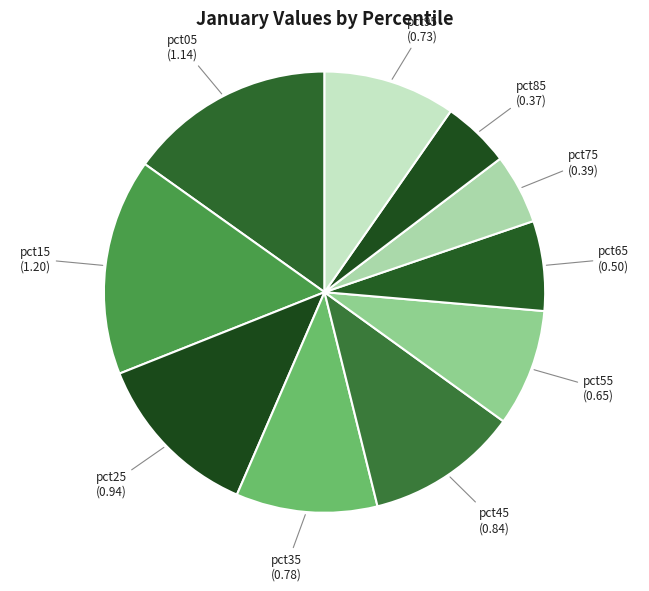

How many segments does this pie chart have?

10